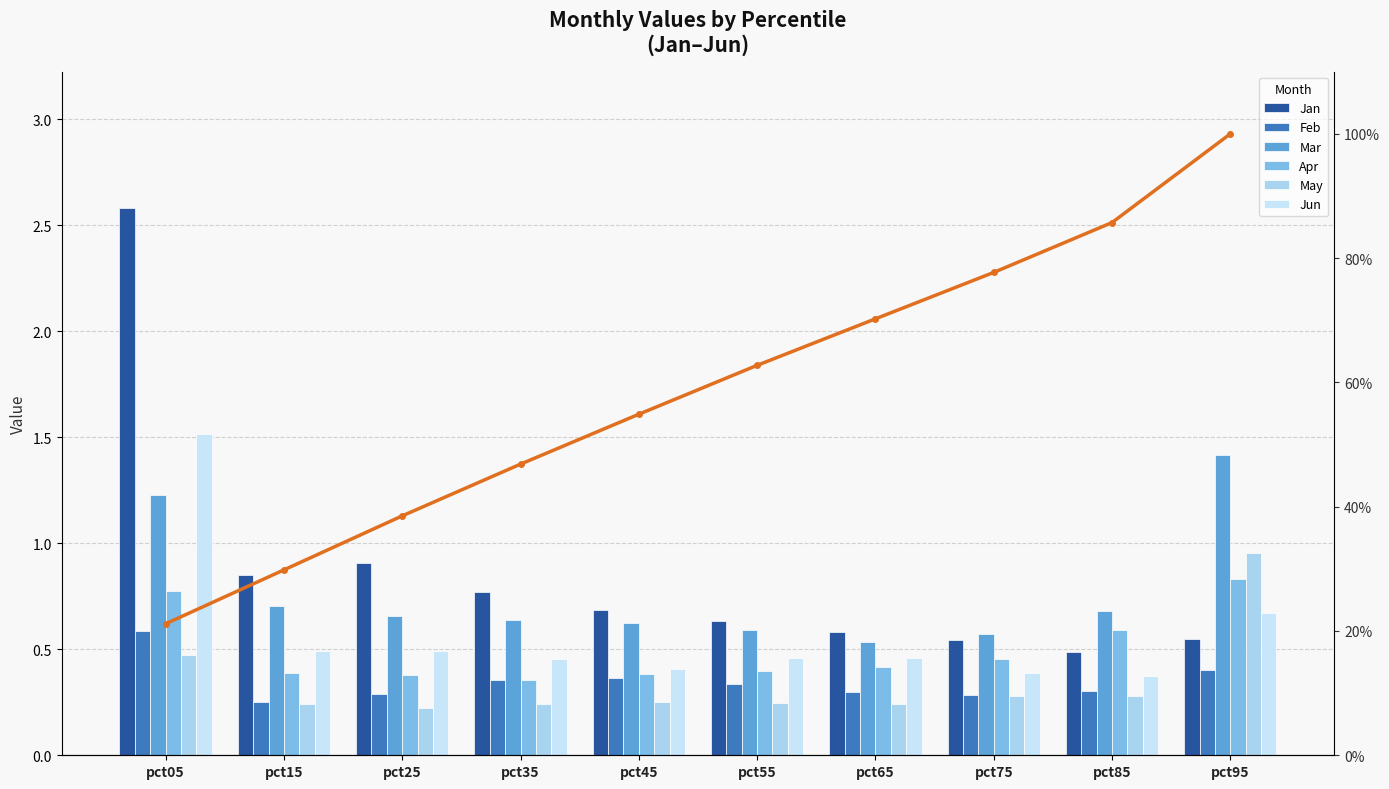

What is the sum of the Feb values at pct05 and pct65?

0.9